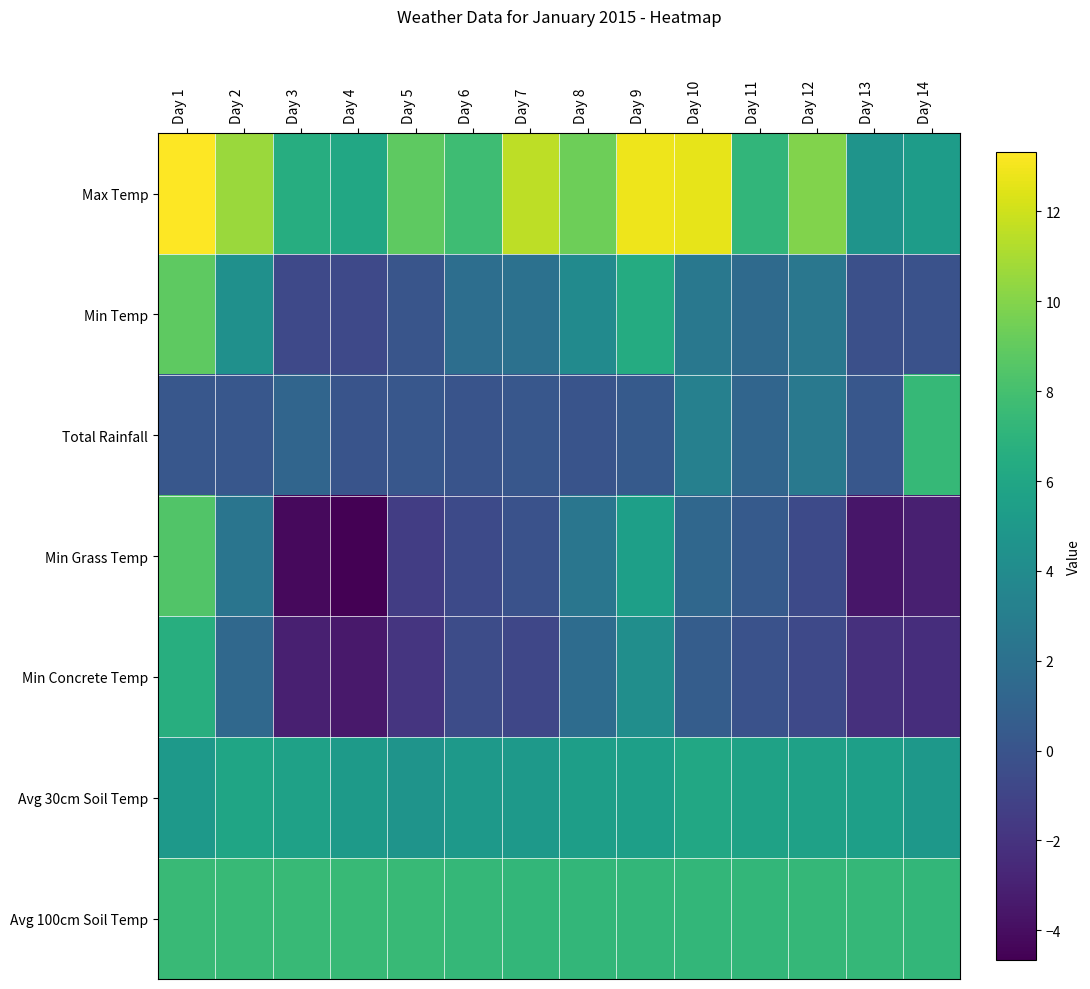

What is the total value across all series at Day 6?

20.8